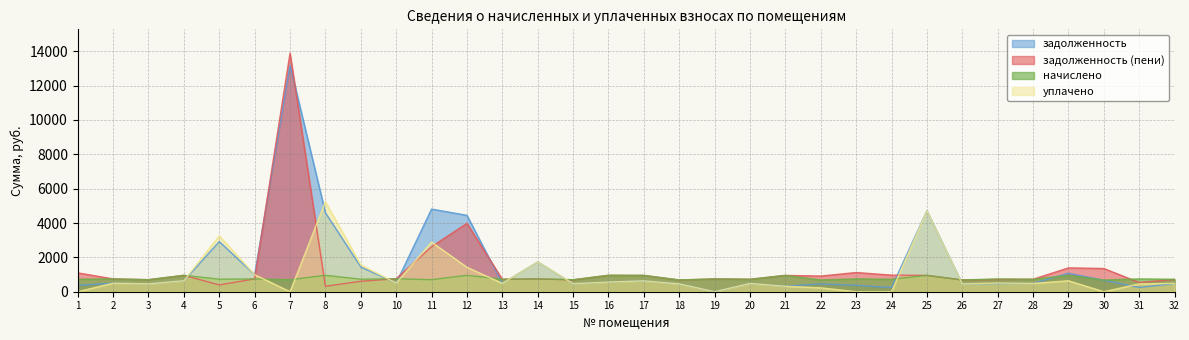

Which series has the largest total across all categories?

задолженность